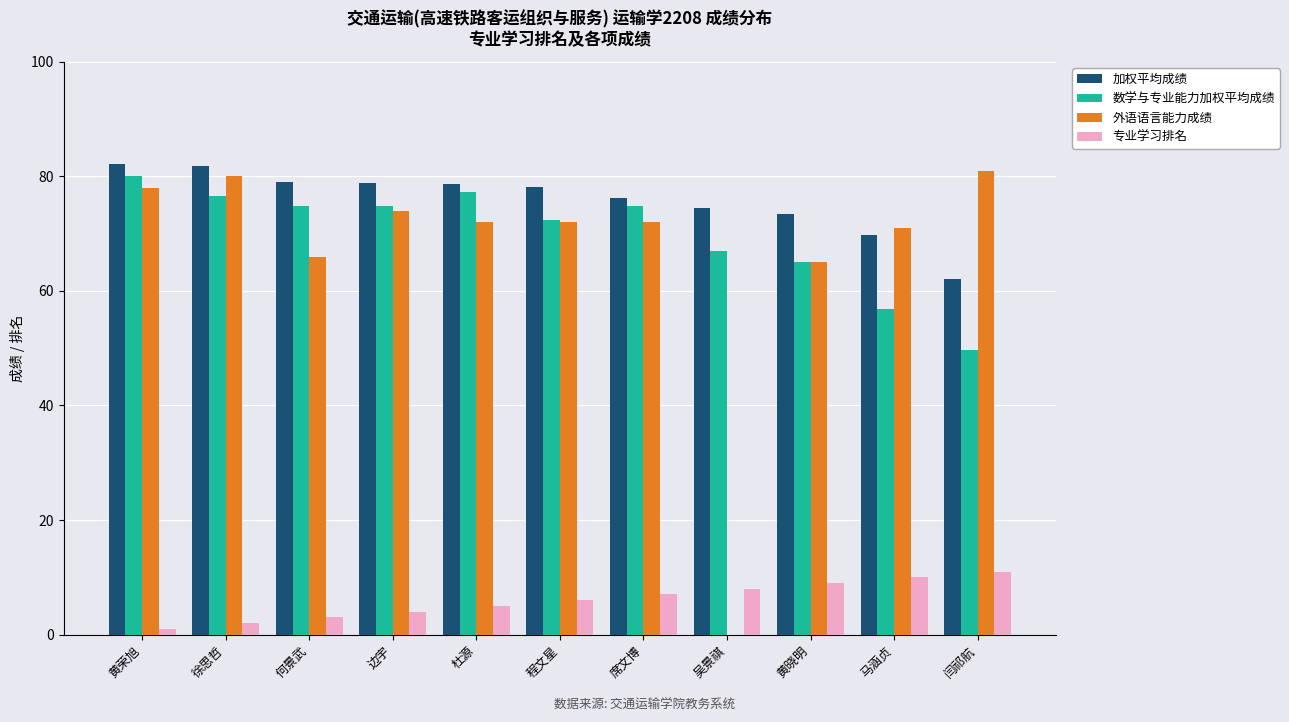

What is the spread (max minus min) of values at 席文博?

69.2